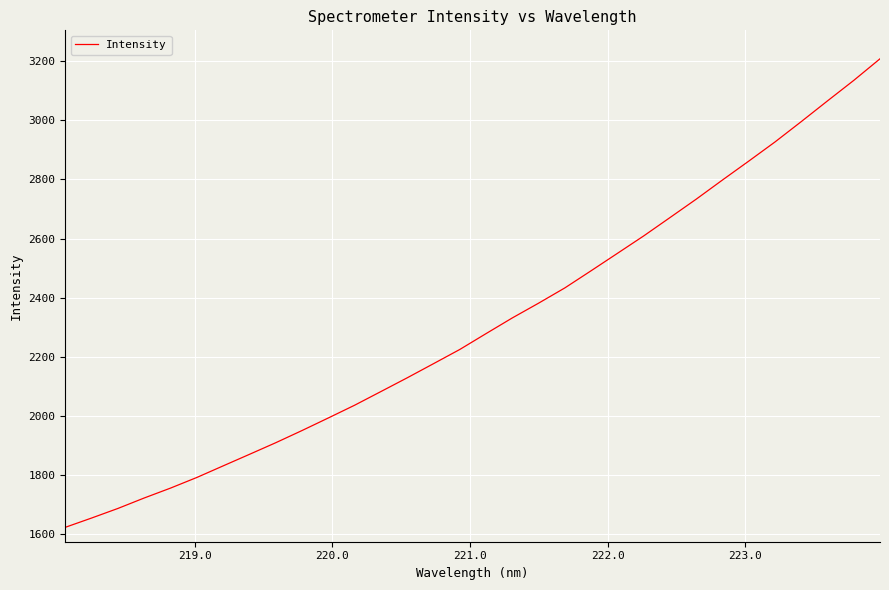

What is the minimum value shown in the chart?

1623.7